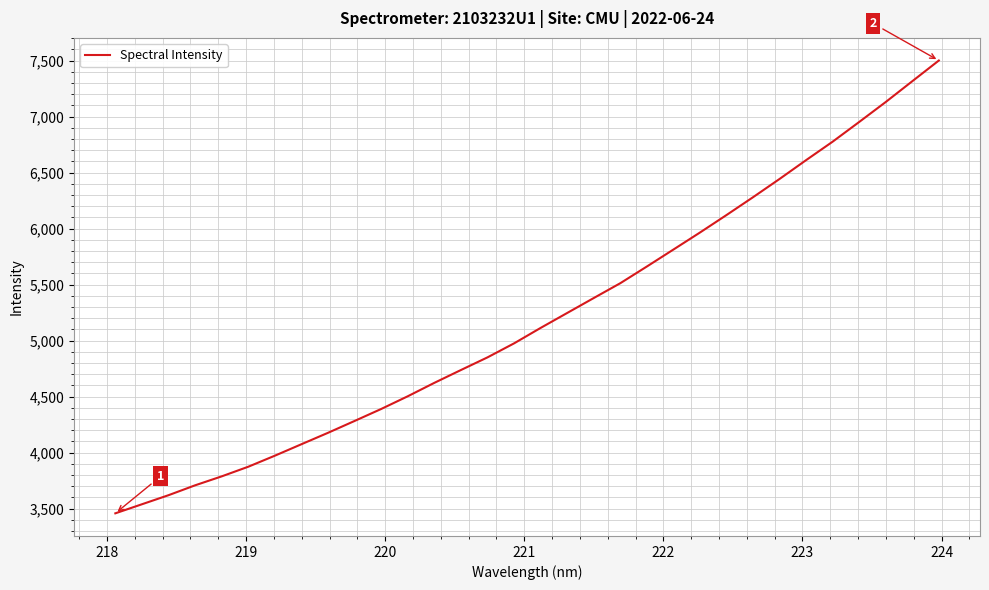

What is the greatest value displayed?

7500.1